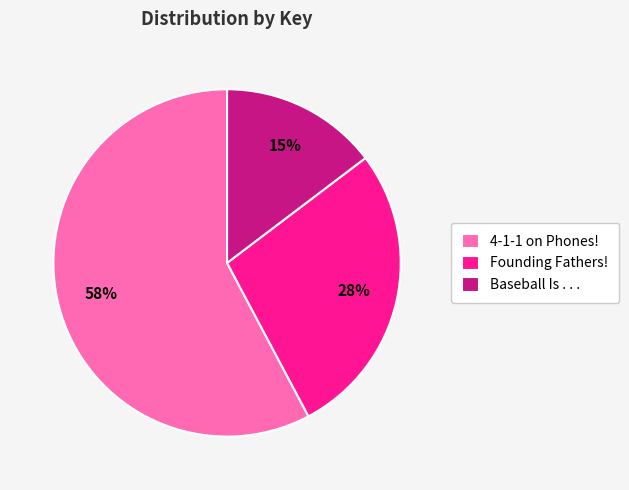

Rank the categories by value from lowest to highest.

Baseball Is . . ., Founding Fathers!, 4-1-1 on Phones!